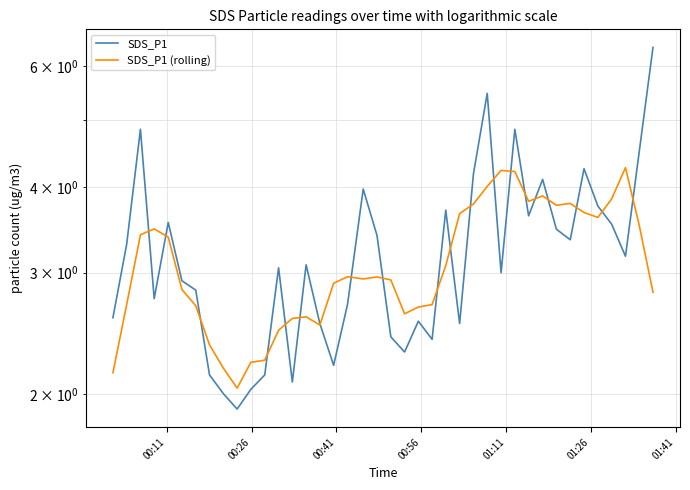

True or false: SDS_P1 (rolling) and SDS_P1 intersect in this chart.

True